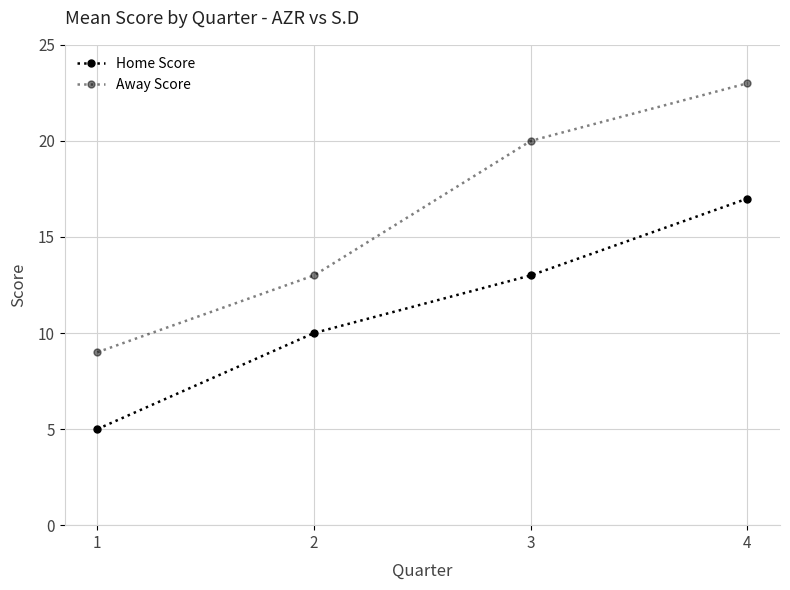

Rank the series by their maximum value, from lowest to highest.

Home Score, Away Score